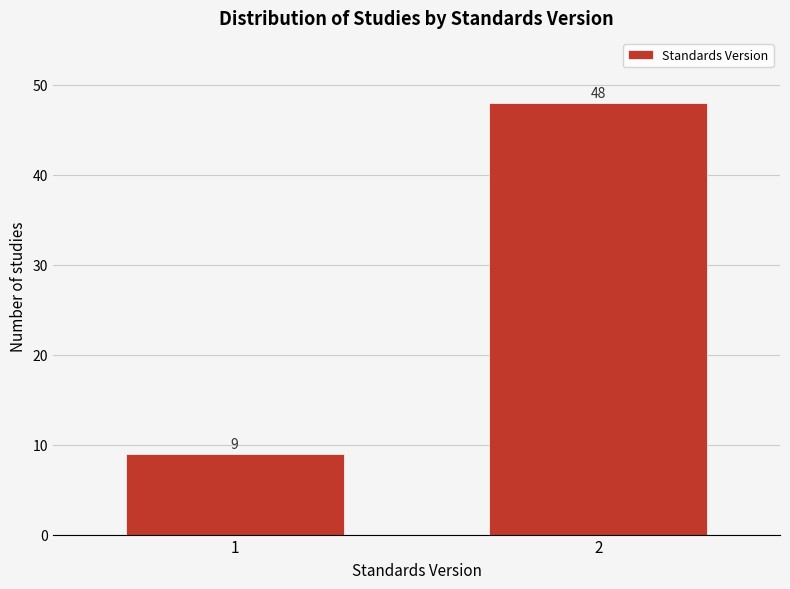

Reading left to right, transcribe all the data shown in this chart.

9	48